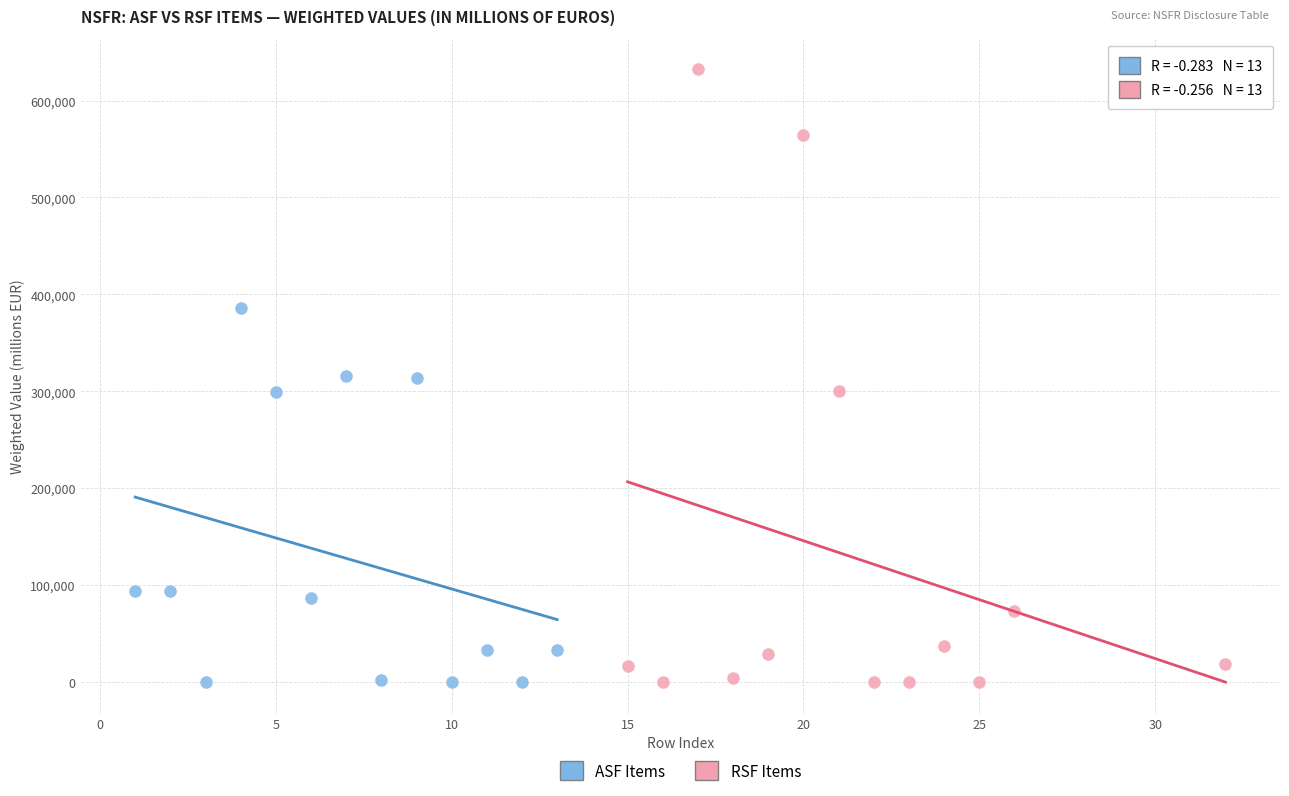

Which series has the widest spread of Y values?

RSF Items